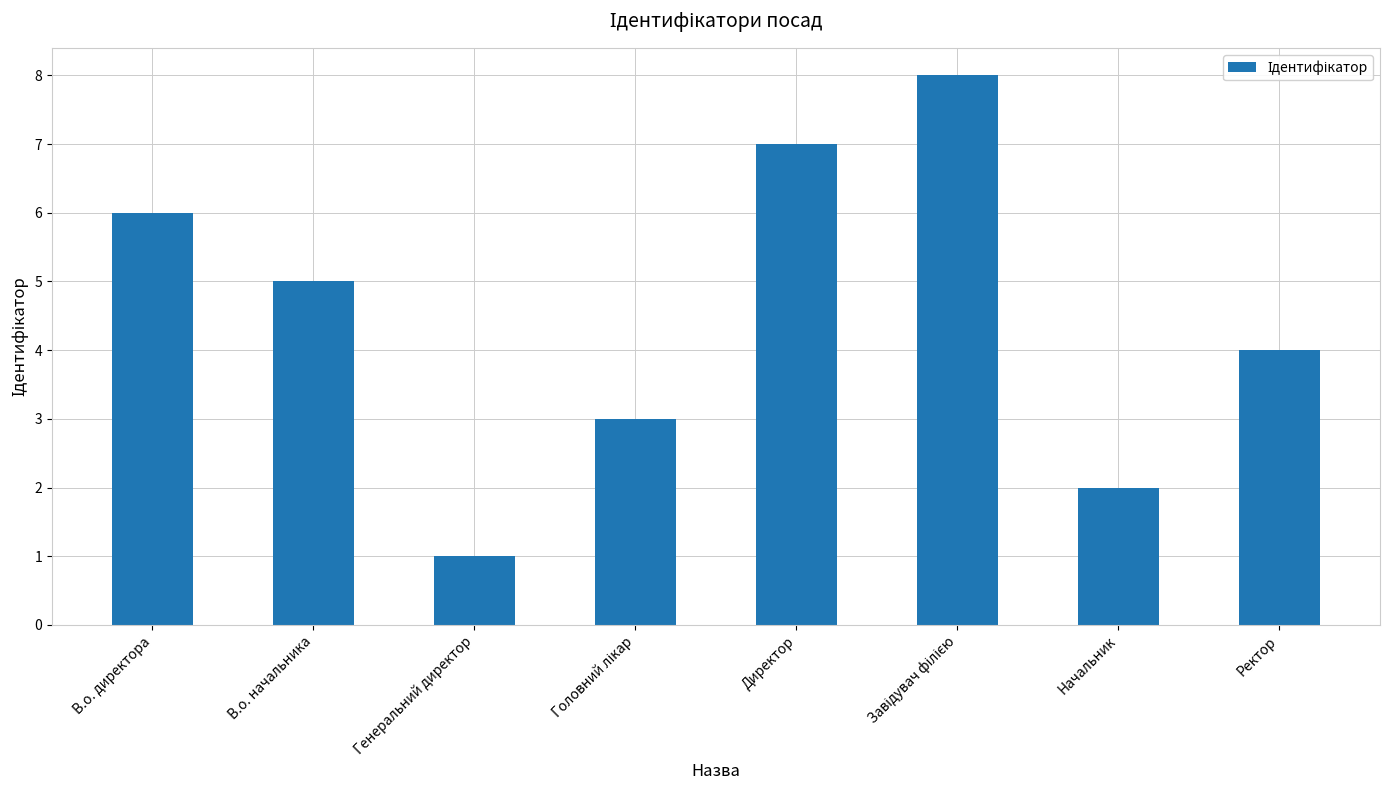

What is the difference between the maximum and minimum values?

7